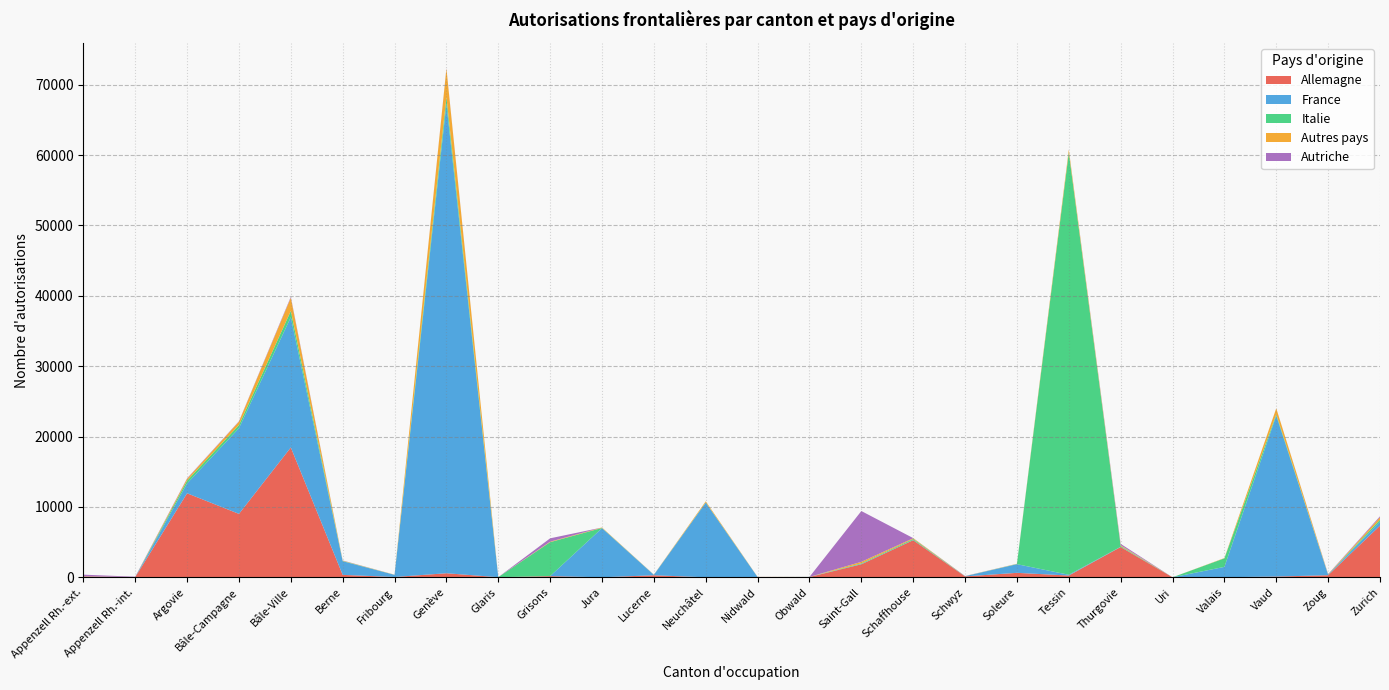

Reading right to left, transcribe all the data shown in this chart.

Allemagne: Zurich=7349	Zoug=304	Vaud=114	Valais=19	Uri=7	Thurgovie=4314	Tessin=259	Soleure=643	Schwyz=137	Schaffhouse=5285	Saint-Gall=1860	Obwald=48	Nidwald=27	Neuchâtel=9	Lucerne=297	Jura=13	Grisons=172	Glaris=21	Genève=585	Fribourg=52	Berne=353	Bâle-Ville=18458	Bâle-Campagne=9022	Argovie=11947	Appenzell Rh.-int.=40	Appenzell Rh.-ext.=131	Total=61466
France: Zurich=580	Zoug=68	Vaud=22869	Valais=1470	Uri=2	Thurgovie=31	Tessin=109	Soleure=1229	Schwyz=27	Schaffhouse=29	Saint-Gall=40	Obwald=11	Nidwald=14	Neuchâtel=10611	Lucerne=54	Jura=6984	Grisons=12	Glaris=3	Genève=66699	Fribourg=306	Berne=1939	Bâle-Ville=18514	Bâle-Campagne=12182	Argovie=1400	Appenzell Rh.-int.=0	Appenzell Rh.-ext.=6	Total=145189
Italie: Zurich=262	Zoug=25	Vaud=185	Valais=1215	Uri=3	Thurgovie=109	Tessin=60001	Soleure=28	Schwyz=7	Schaffhouse=137	Saint-Gall=93	Obwald=3	Nidwald=5	Neuchâtel=31	Lucerne=16	Jura=28	Grisons=4822	Glaris=8	Genève=965	Fribourg=4	Berne=43	Bâle-Ville=884	Bâle-Campagne=438	Argovie=401	Appenzell Rh.-int.=0	Appenzell Rh.-ext.=10	Total=69723
Autres pays: Zurich=345	Zoug=31	Vaud=846	Valais=42	Uri=0	Thurgovie=108	Tessin=410	Soleure=26	Schwyz=7	Schaffhouse=107	Saint-Gall=215	Obwald=3	Nidwald=13	Neuchâtel=155	Lucerne=13	Jura=60	Grisons=71	Glaris=0	Genève=4033	Fribourg=20	Berne=38	Bâle-Ville=1882	Bâle-Campagne=494	Argovie=260	Appenzell Rh.-int.=2	Appenzell Rh.-ext.=11	Total=9192
Autriche: Zurich=142	Zoug=40	Vaud=9	Valais=0	Uri=0	Thurgovie=195	Tessin=21	Soleure=8	Schwyz=18	Schaffhouse=20	Saint-Gall=7217	Obwald=3	Nidwald=4	Neuchâtel=1	Lucerne=12	Jura=0	Grisons=471	Glaris=2	Genève=61	Fribourg=1	Berne=28	Bâle-Ville=125	Bâle-Campagne=50	Argovie=65	Appenzell Rh.-int.=51	Appenzell Rh.-ext.=225	Total=8769